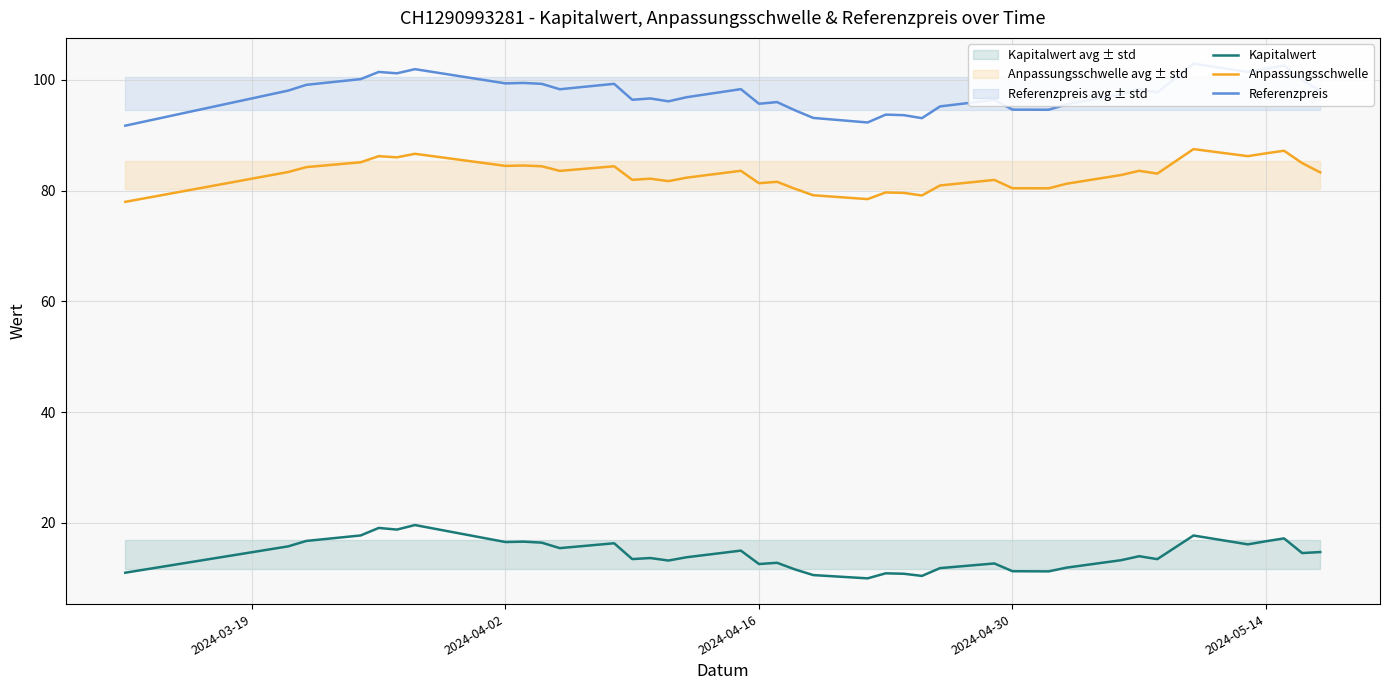

True or false: Kapitalwert and Anpassungsschwelle intersect in this chart.

False